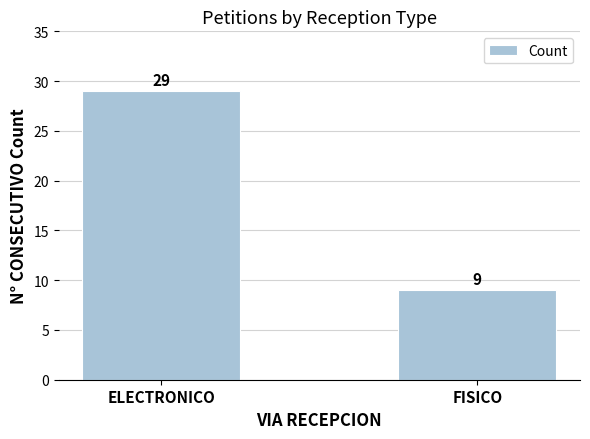

How many series are shown in this chart?

1